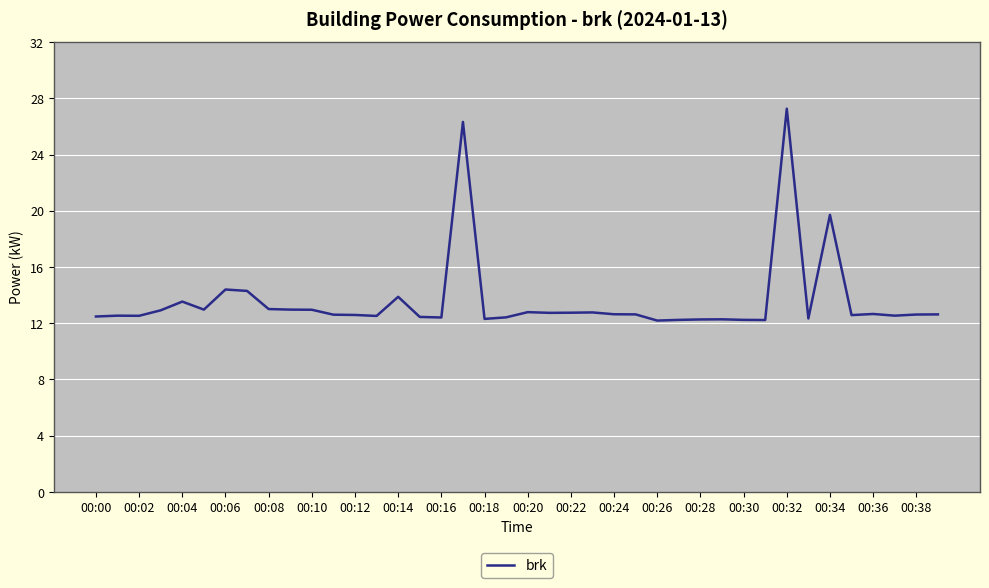

What is the greatest value displayed?

27.3